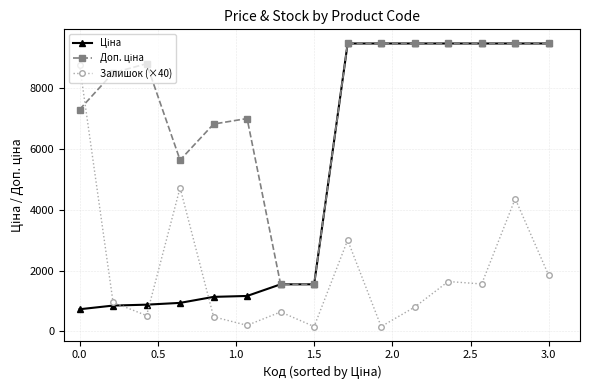

True or false: Залишок (×40) has more than 1 points higher than both neighbors.

True